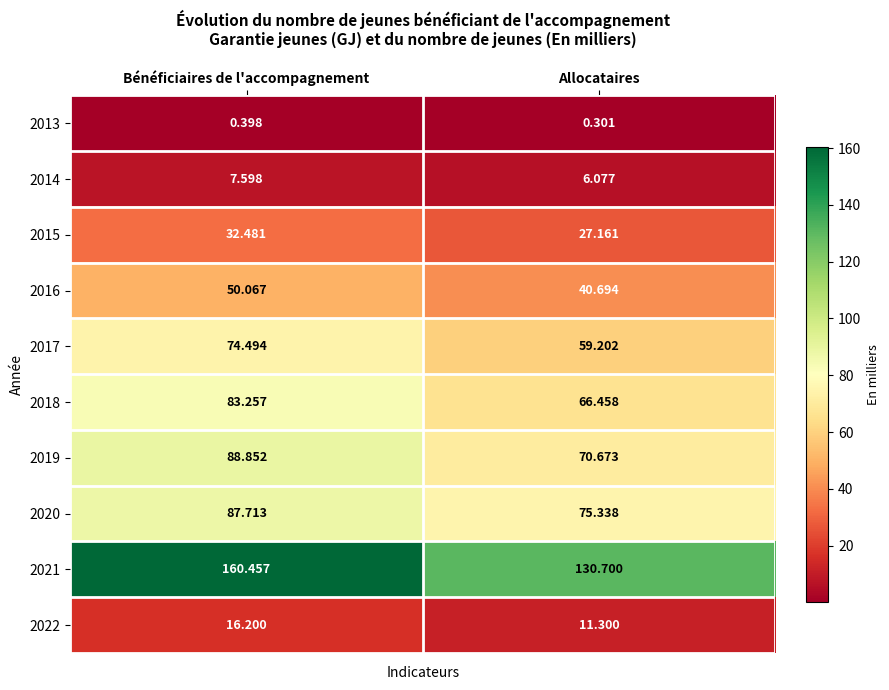

How many distinct data groups are displayed?

10